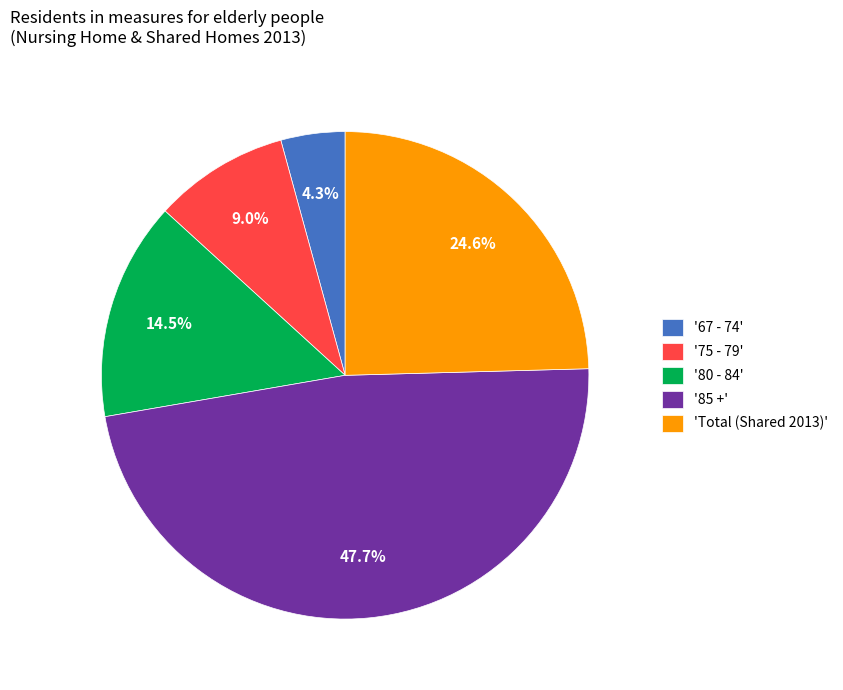

Which slice is the largest?

'85 +'